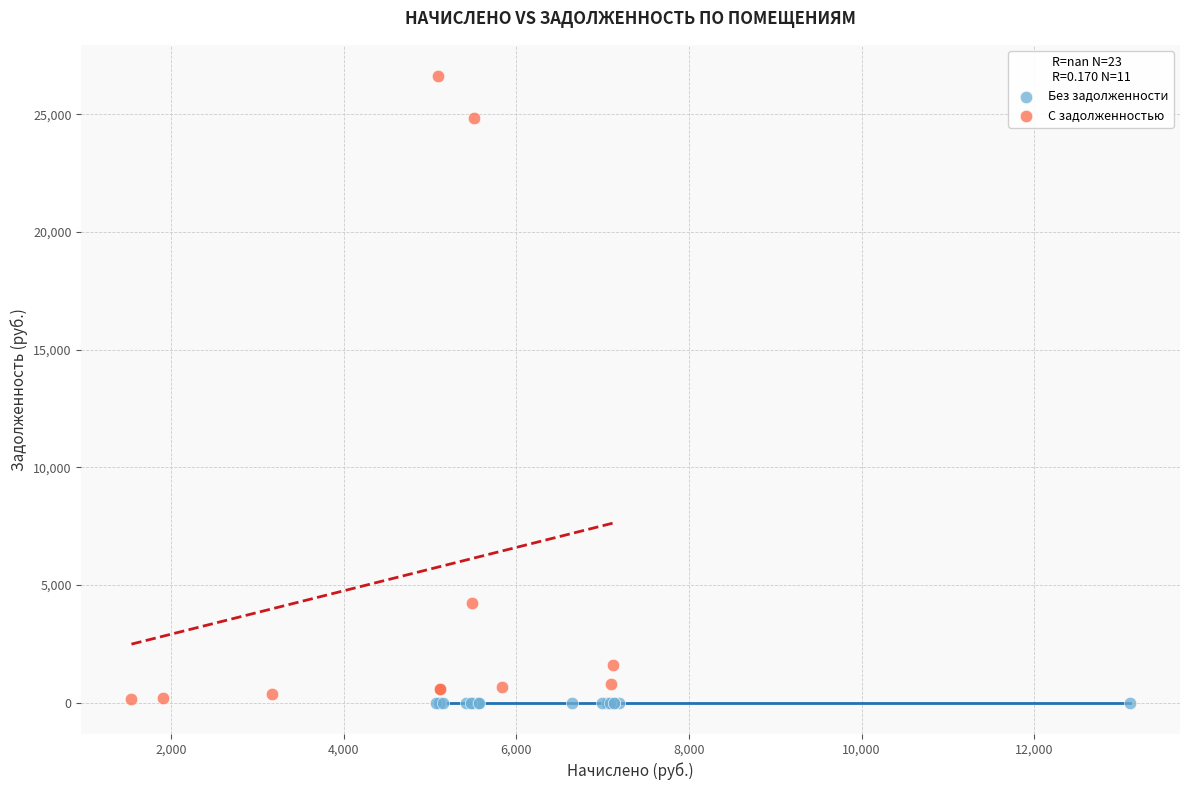

What are all the series names shown in the legend?

Без задолженности, С задолженностью